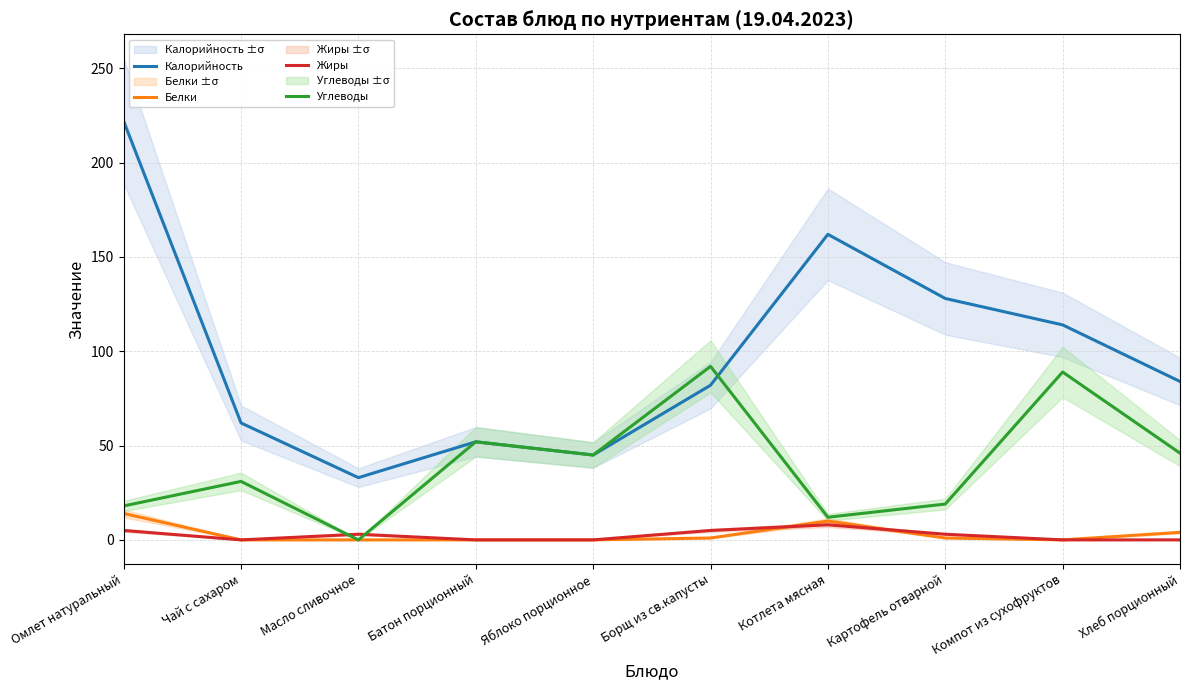

Reading left to right, transcribe all the data shown in this chart.

Калорийность: Омлет натуральный=222	Чай с сахаром=62	Масло сливочное=33	Батон порционный=52	Яблоко порционное=45	Борщ из св.капусты=82	Котлета мясная=162	Картофель отварной=128	Компот из сухофруктов=114	Хлеб порционный=84
Белки: Омлет натуральный=14	Чай с сахаром=0	Масло сливочное=0	Батон порционный=0	Яблоко порционное=0	Борщ из св.капусты=1	Котлета мясная=10	Картофель отварной=1	Компот из сухофруктов=0	Хлеб порционный=4
Жиры: Омлет натуральный=5	Чай с сахаром=0	Масло сливочное=3	Батон порционный=0	Яблоко порционное=0	Борщ из св.капусты=5	Котлета мясная=8	Картофель отварной=3	Компот из сухофруктов=0	Хлеб порционный=0
Углеводы: Омлет натуральный=18	Чай с сахаром=31	Масло сливочное=0	Батон порционный=52	Яблоко порционное=45	Борщ из св.капусты=92	Котлета мясная=12	Картофель отварной=19	Компот из сухофруктов=89	Хлеб порционный=46